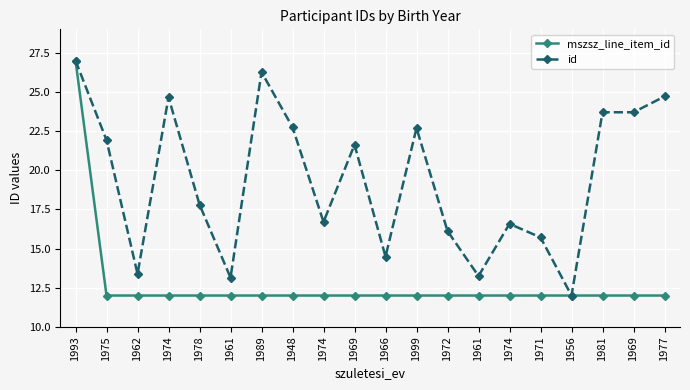

Reading left to right, what are all the values shown in this chart?

mszsz_line_item_id: 1993=27.0	1975=12.0	1962=12.0	1974=12.0	1978=12.0	1961=12.0	1989=12.0	1948=12.0	1974=12.0	1969=12.0	1966=12.0	1999=12.0	1972=12.0	1961=12.0	1974=12.0	1971=12.0	1956=12.0	1981=12.0	1969=12.0	1977=12.0
id: 1993=27.0	1975=21.9	1962=13.4	1974=24.7	1978=17.8	1961=13.1	1989=26.3	1948=22.7	1974=16.7	1969=21.6	1966=14.5	1999=22.7	1972=16.1	1961=13.2	1974=16.6	1971=15.7	1956=12.0	1981=23.7	1969=23.7	1977=24.7